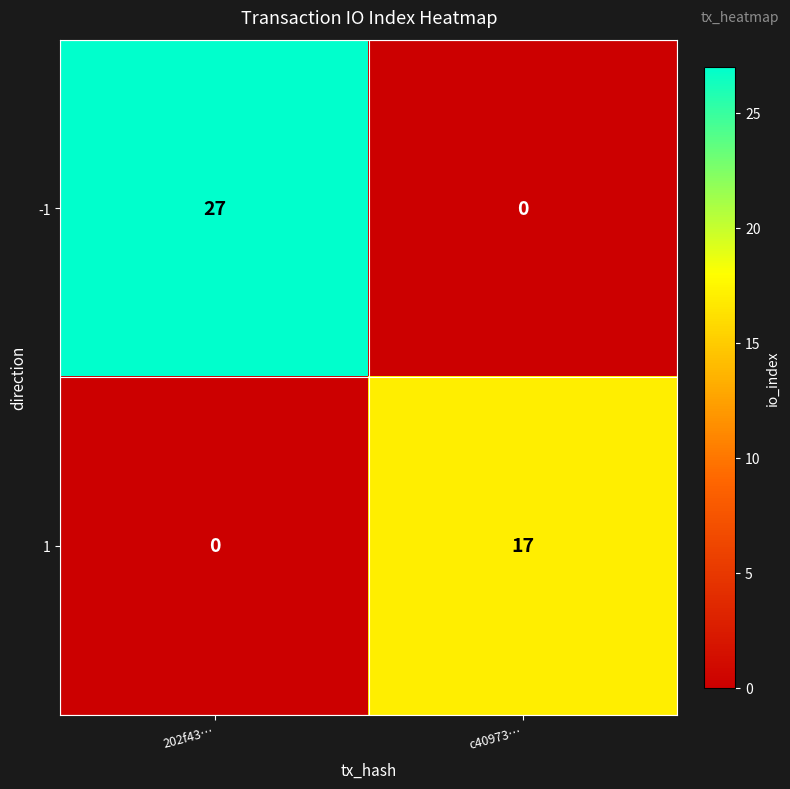

The value of 1 at c40973… is 17. True or false?

True